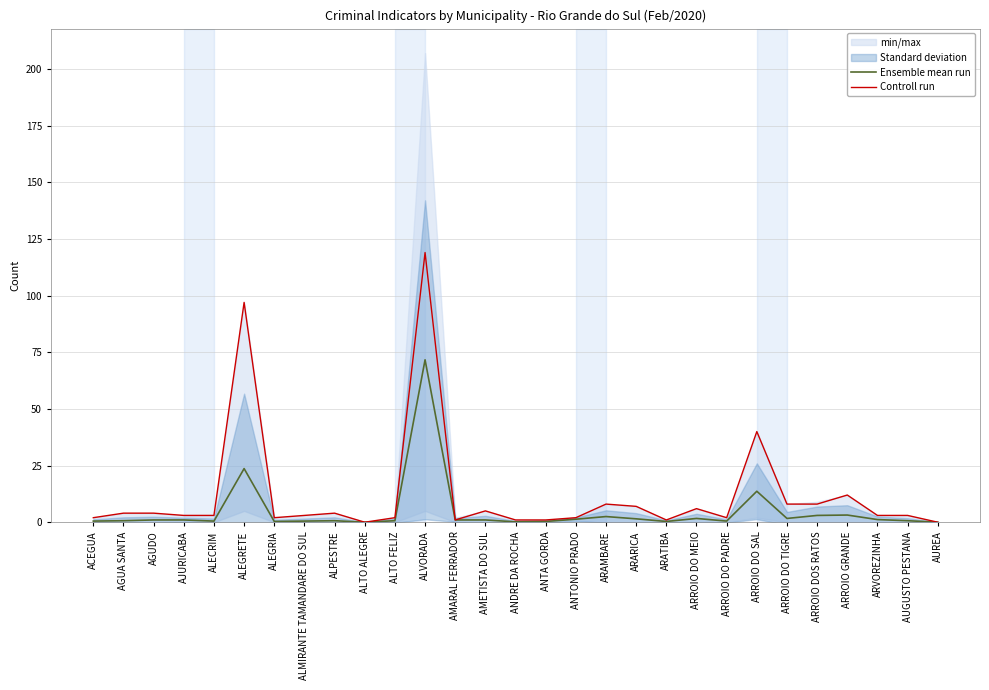

Which series has the widest spread of values?

Controll run